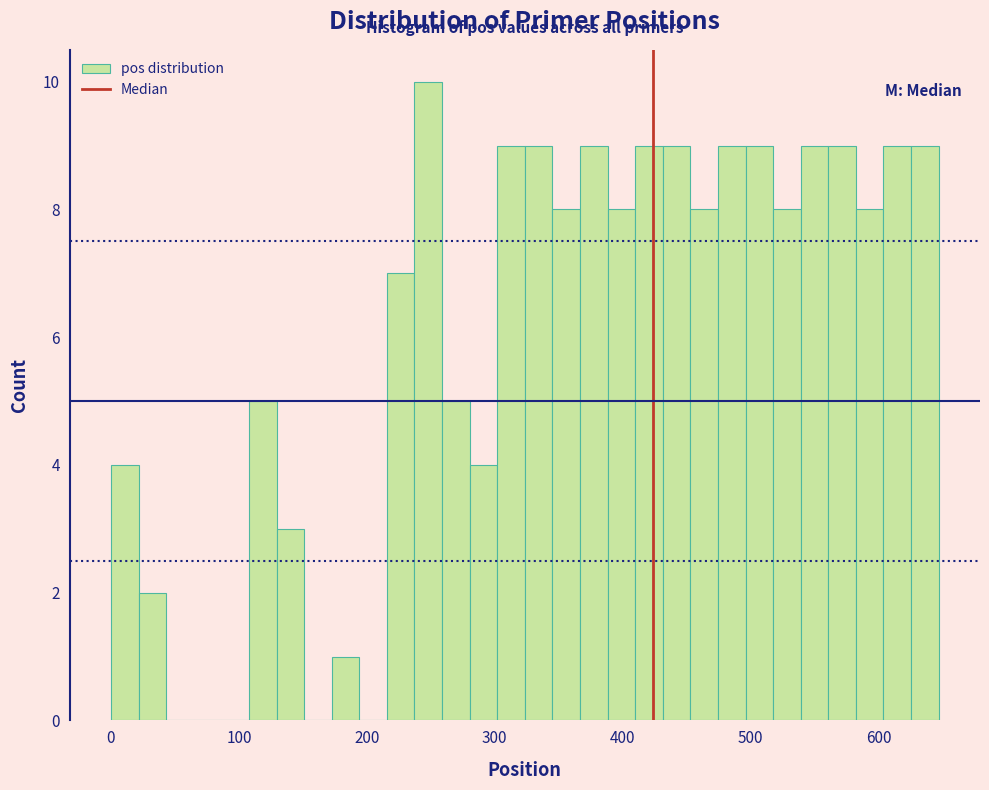

Read against the x-axis, roughly where is the centre of the tallest bar?

250